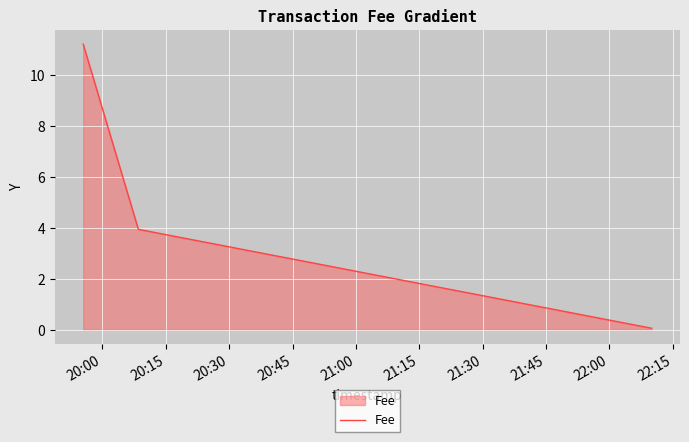

What is the difference between the second highest and minimum values?

3.9